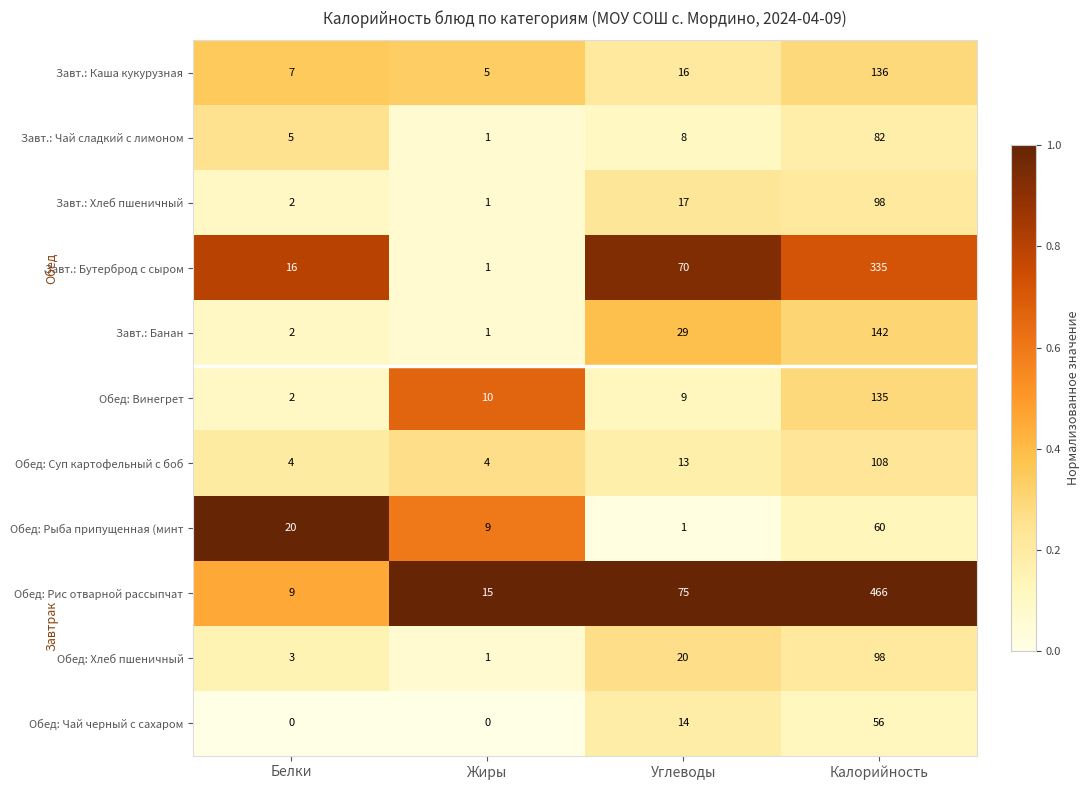

What is the maximum value for Обед: Суп картофельный с боб?

108